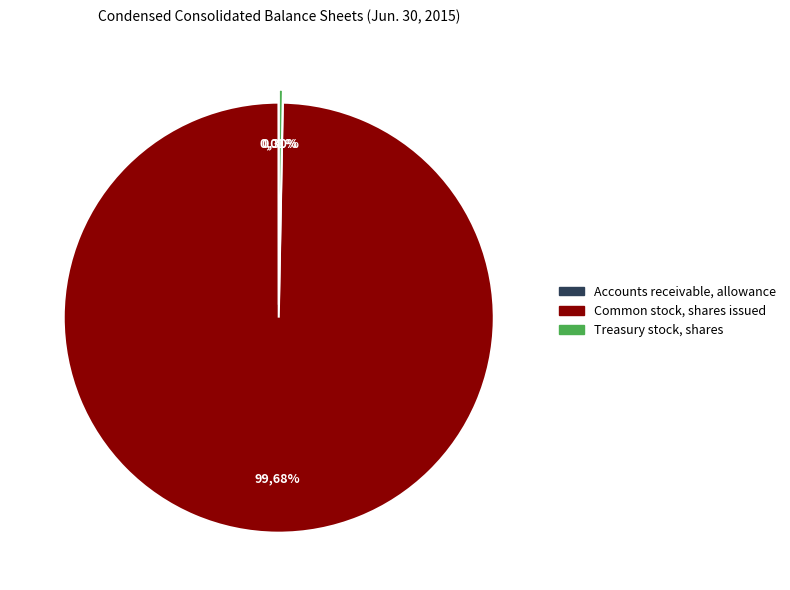

To the nearest percent, what is the combined percentage of Accounts receivable, allowance and Common stock, shares issued?

100%